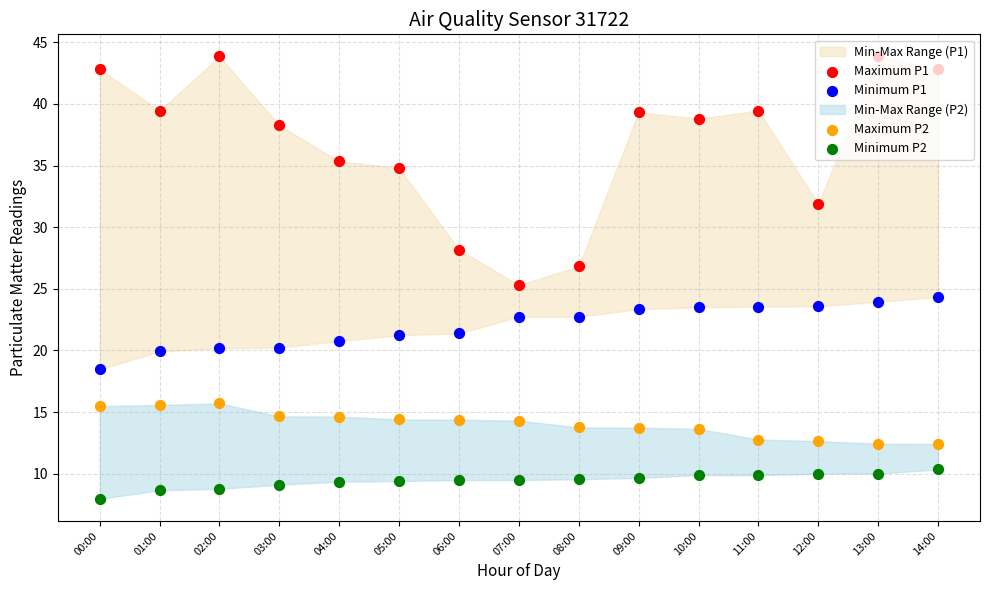

What is the total value across all series at 07:00?

71.8